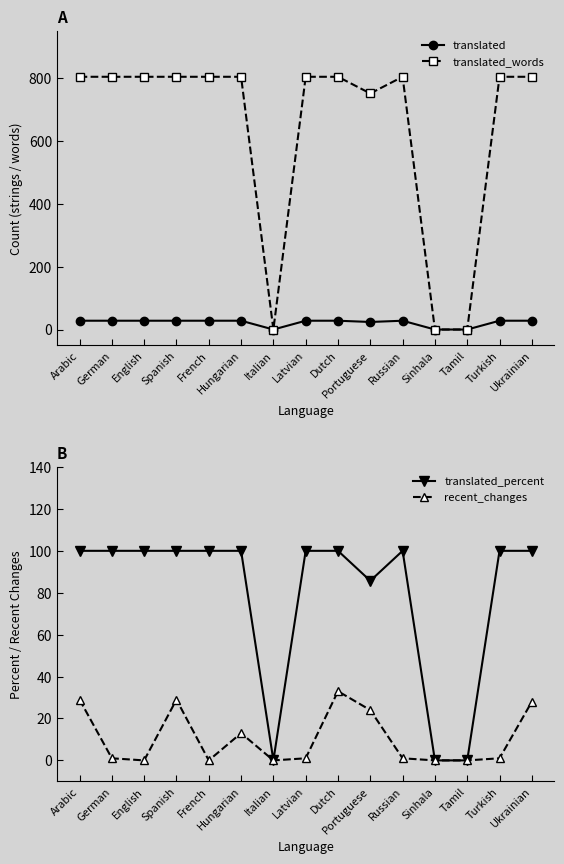

Which series has the largest range (max minus min)?

translated_words